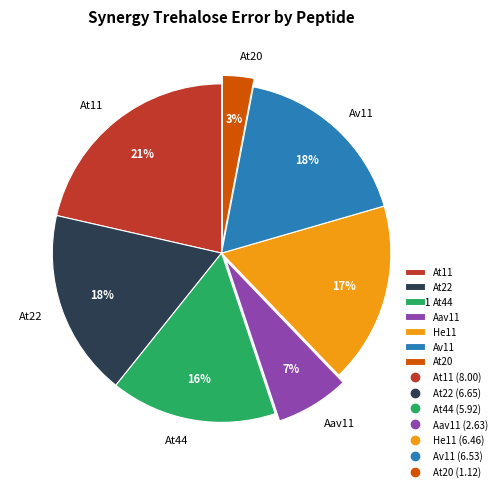

Which category has the smallest portion of the pie?

At20